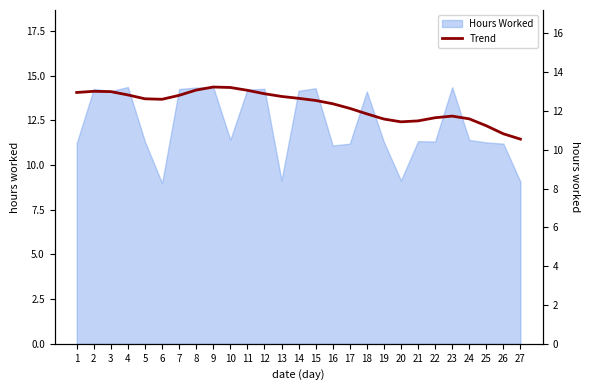

At which category does the chart reach its peak across all series?

9